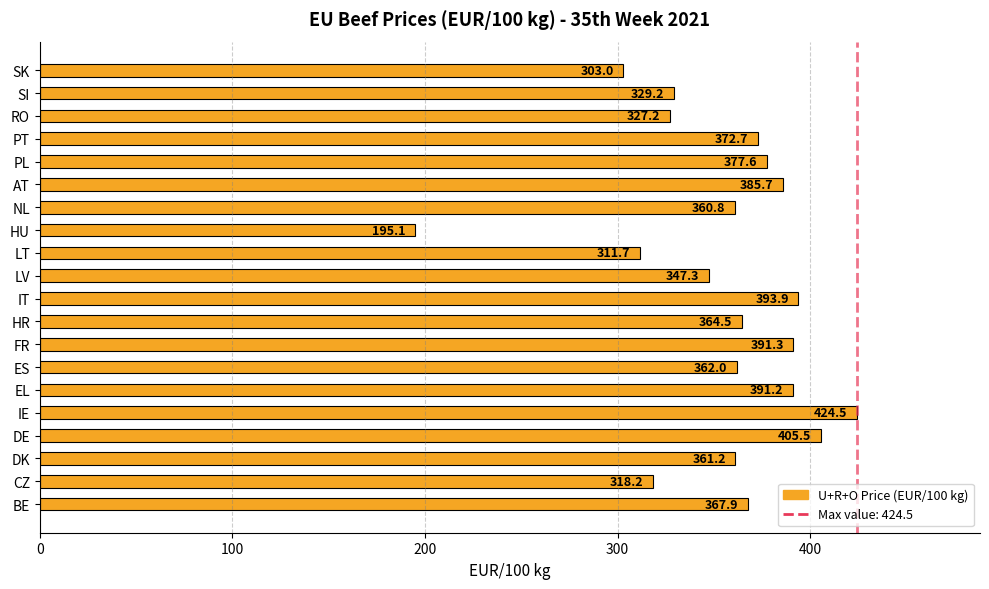

Is it true that the value at RO is 172.7?

False